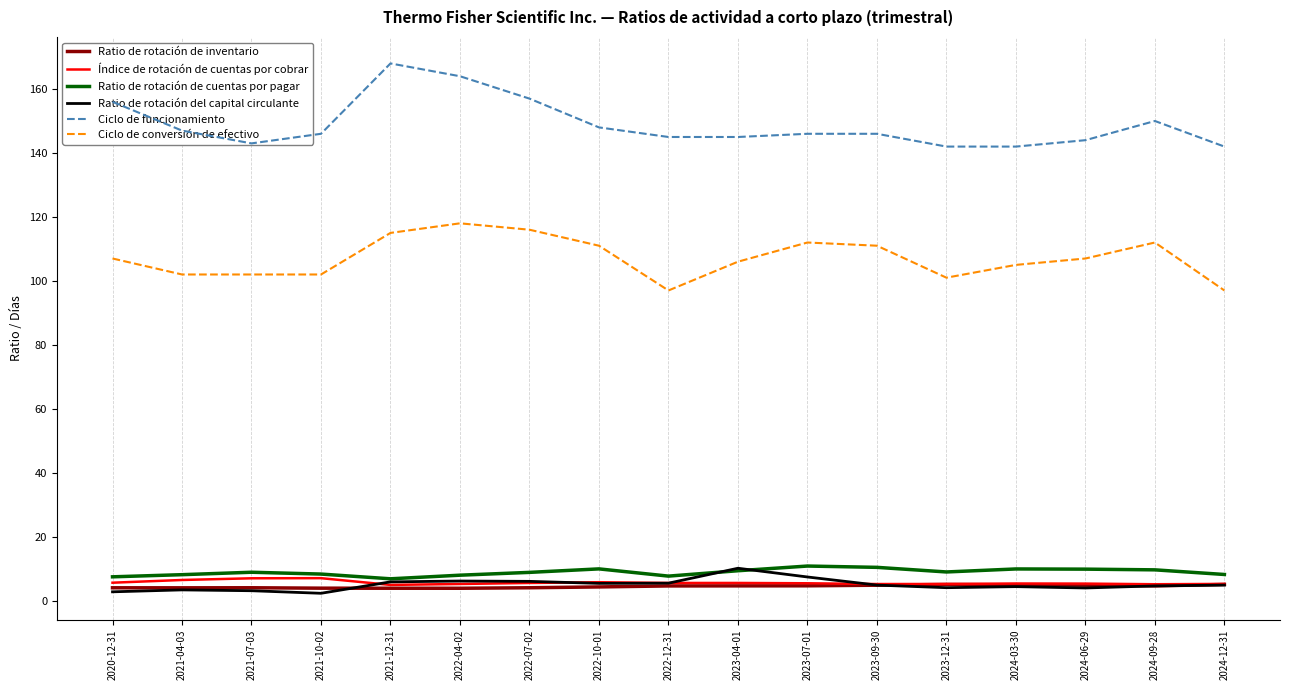

What is the spread (max minus min) of values at 2024-09-28?

145.4